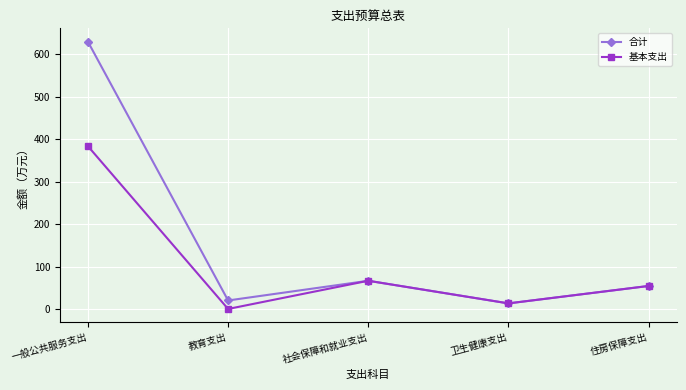

What position from the right is 卫生健康支出?

2